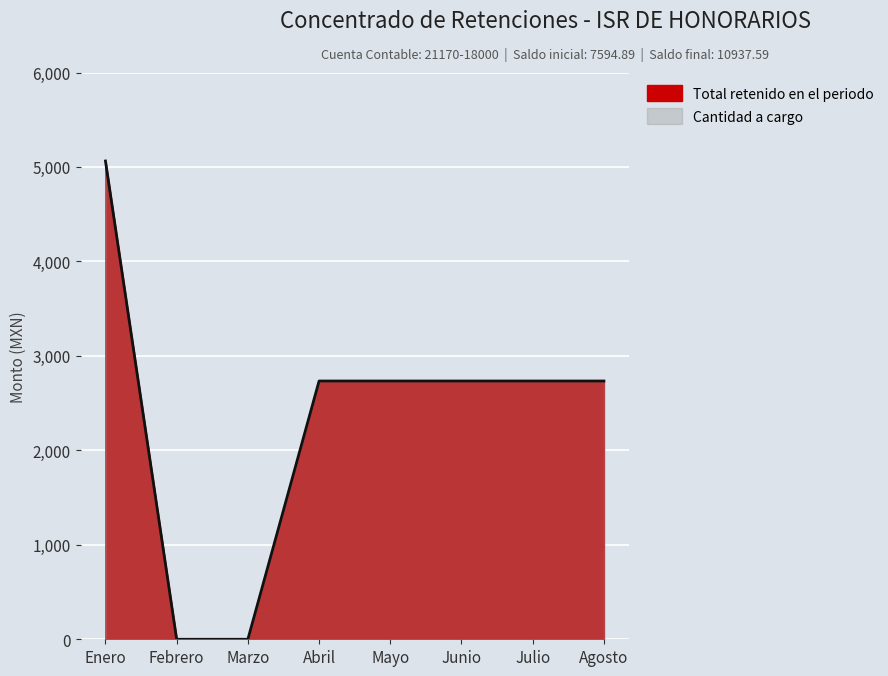

Reading left to right, list all the values displayed in this chart.

Enero=5063.3	Febrero=0.0	Marzo=0.0	Abril=2734.2	Mayo=2734.2	Junio=2734.2	Julio=2734.2	Agosto=2734.2